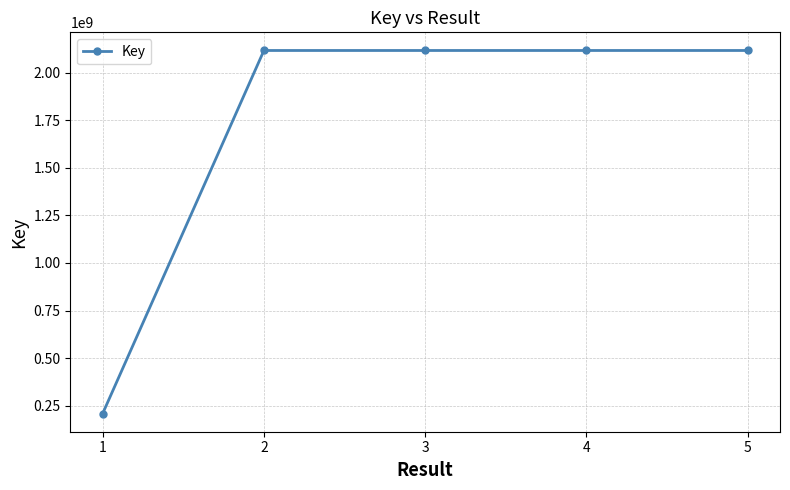

The chart shows a value of 2958546526 at 3. True or false?

False